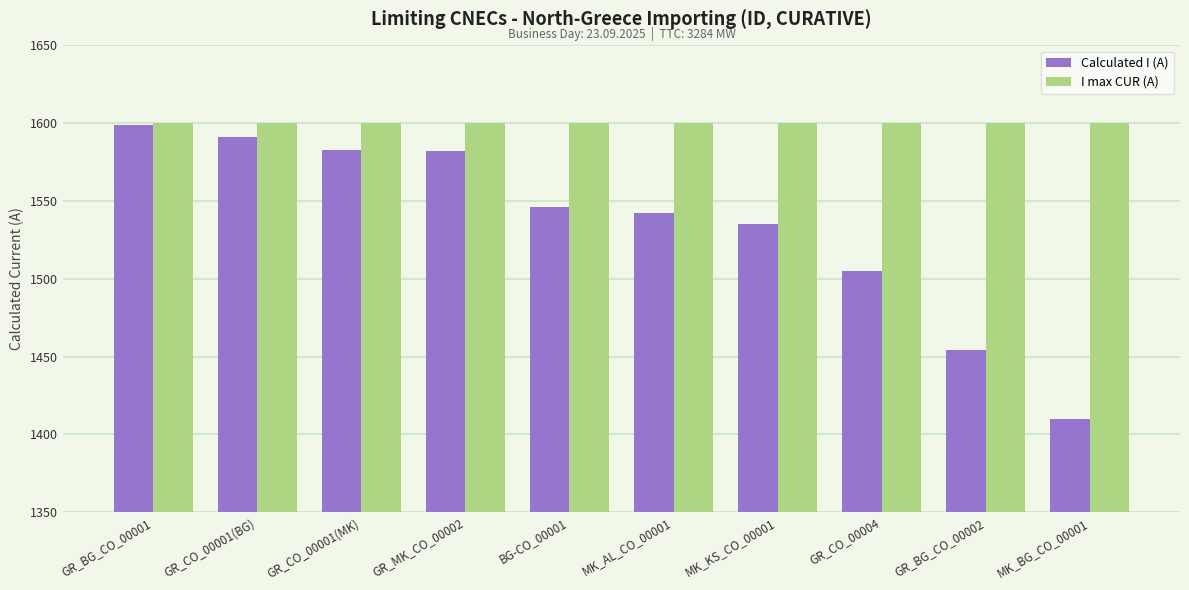

What position from the right is BG-CO_00001?

6